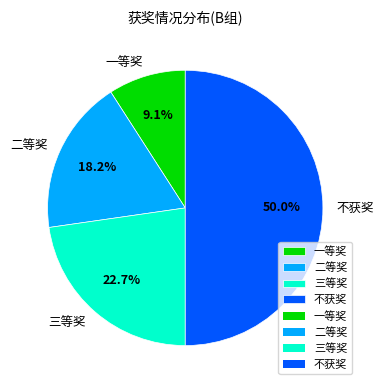

Which slice is the largest?

不获奖